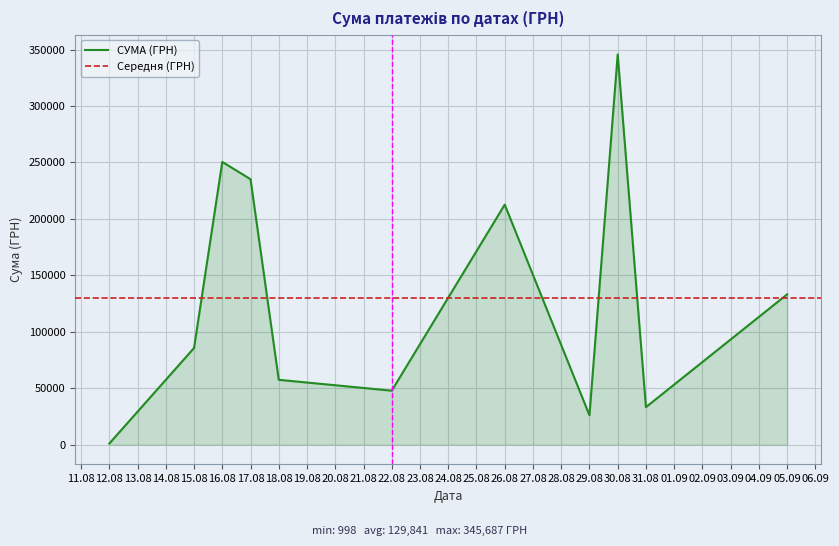

What is the change in value from 26 to 38?

+85626.8